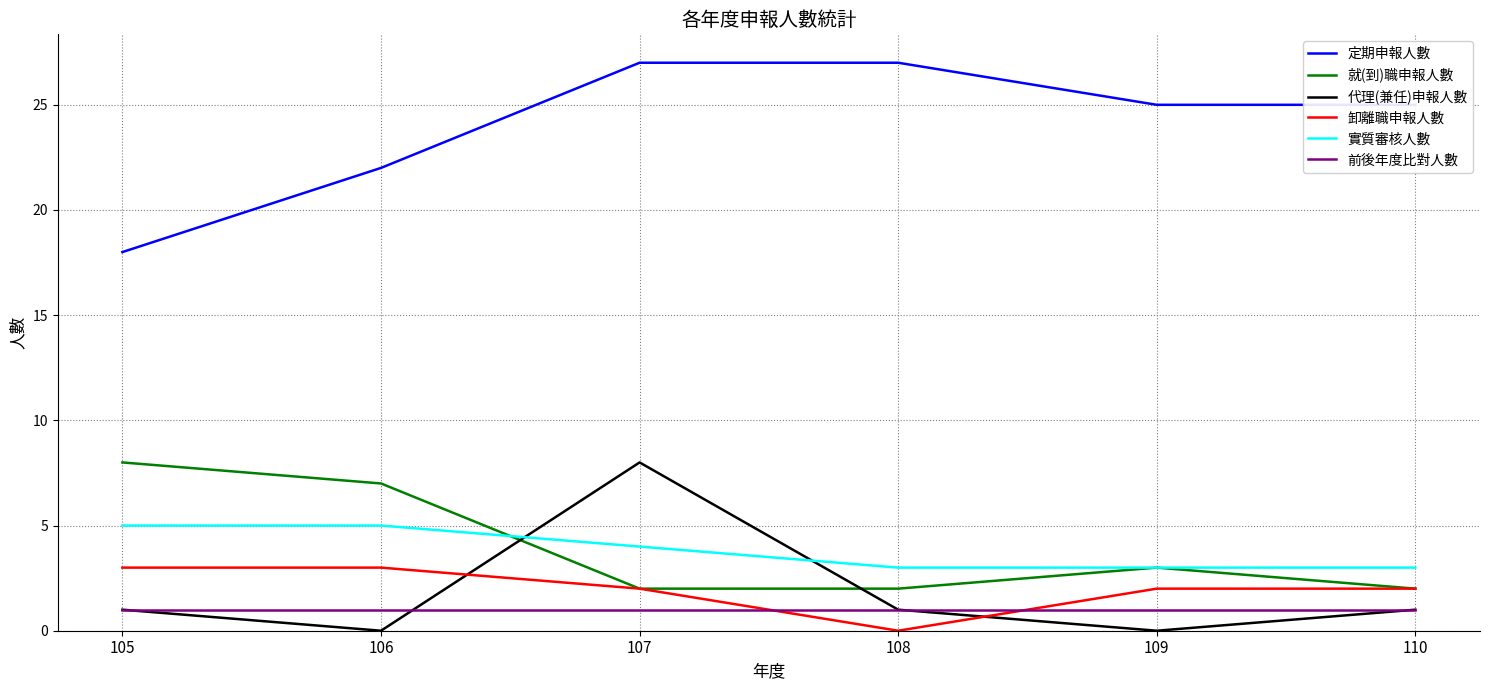

Reading left to right, transcribe all the data shown in this chart.

定期申報人數: 105=18	106=22	107=27	108=27	109=25	110=25
就(到)職申報人數: 105=8	106=7	107=2	108=2	109=3	110=2
代理(兼任)申報人數: 105=1	106=0	107=8	108=1	109=0	110=1
卸離職申報人數: 105=3	106=3	107=2	108=0	109=2	110=2
實質審核人數: 105=5	106=5	107=4	108=3	109=3	110=3
前後年度比對人數: 105=1	106=1	107=1	108=1	109=1	110=1